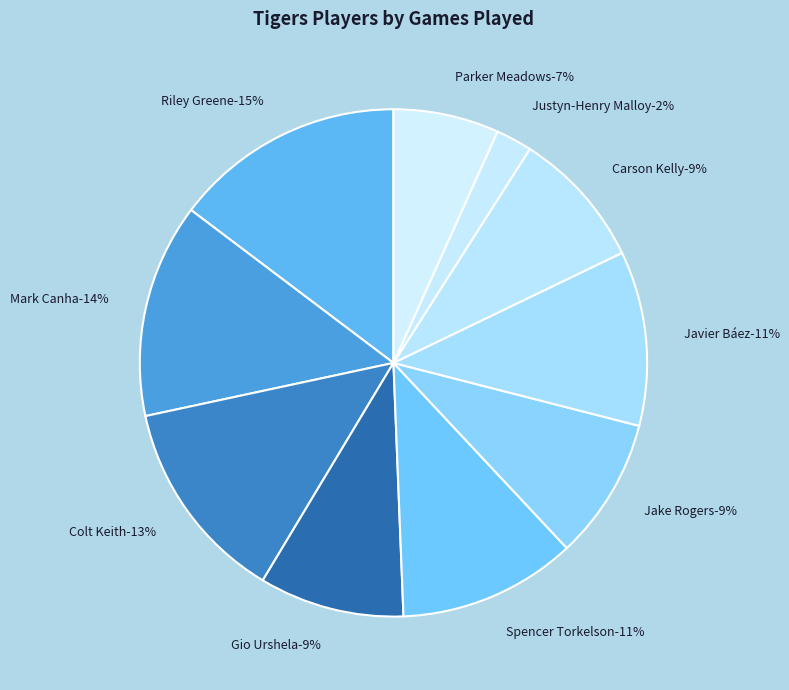

Which slice is the smallest?

Justyn-Henry Malloy